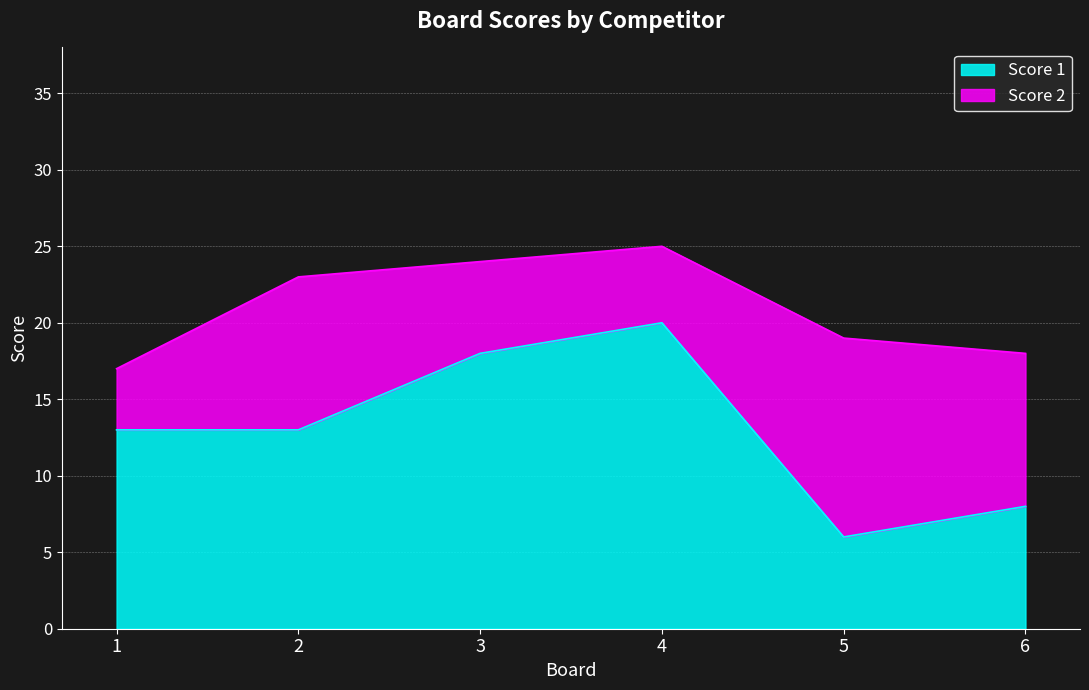

Reading left to right, extract all data points from this chart.

1=13	2=13	3=18	4=20	5=6	6=8